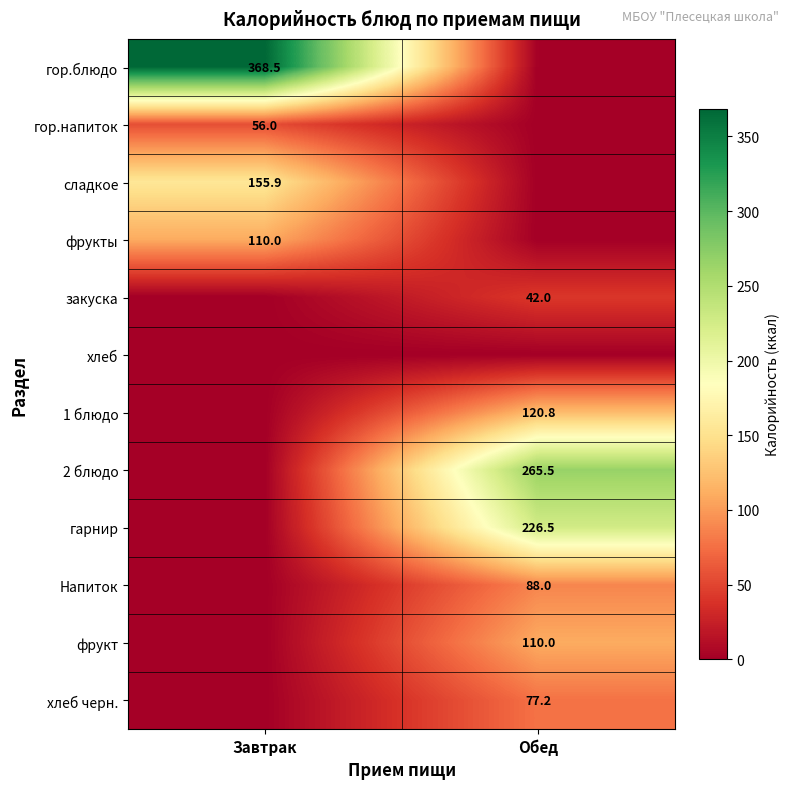

True or false: 1 блюдо has a value of 35.7 at Обед.

False